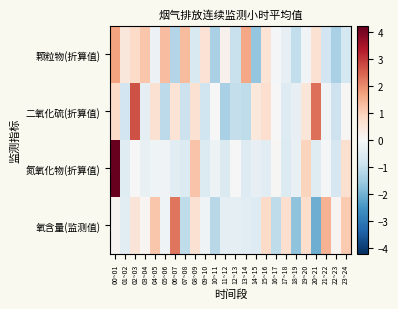

At which category does the chart reach its minimum across all series?

20~21